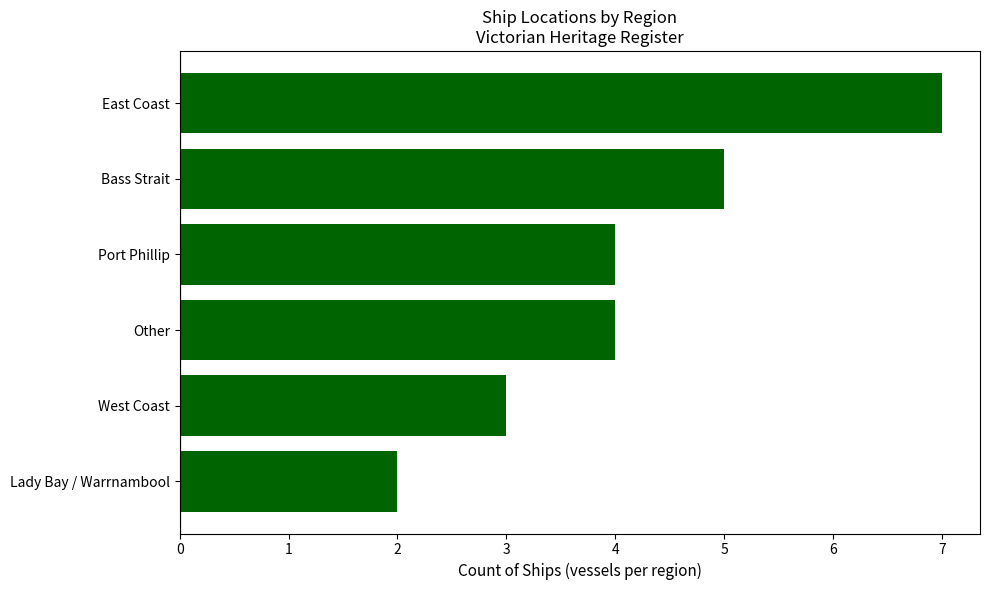

What is the sum of all values?

25